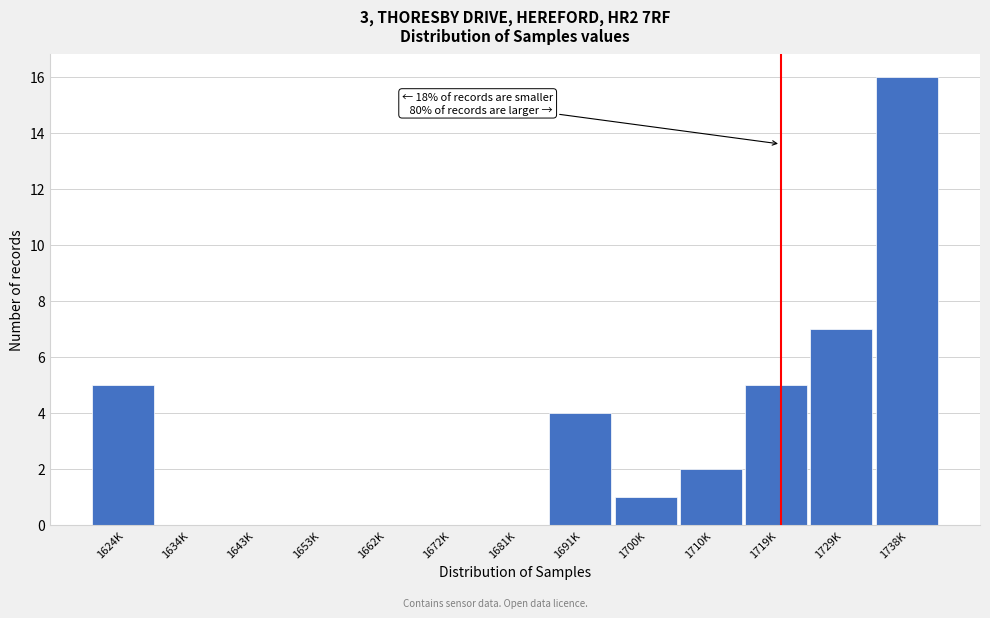

Reading left to right, transcribe all the data shown in this chart.

1624K=5	1634K=0	1643K=0	1653K=0	1662K=0	1672K=0	1681K=0	1691K=4	1700K=1	1710K=2	1719K=5	1729K=7	1738K=16